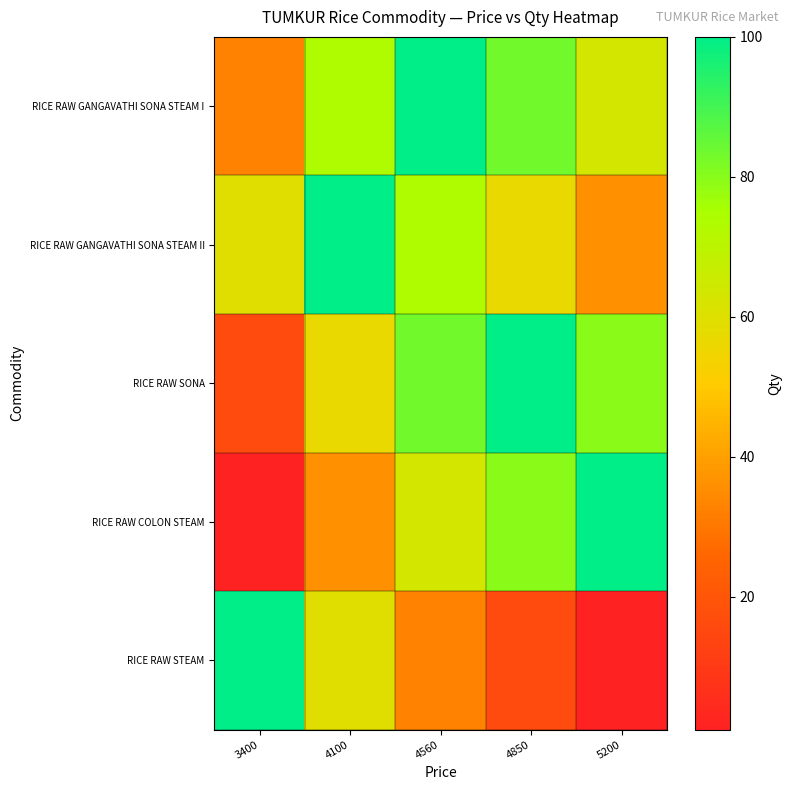

At which category is the sum across all series the highest?

4560